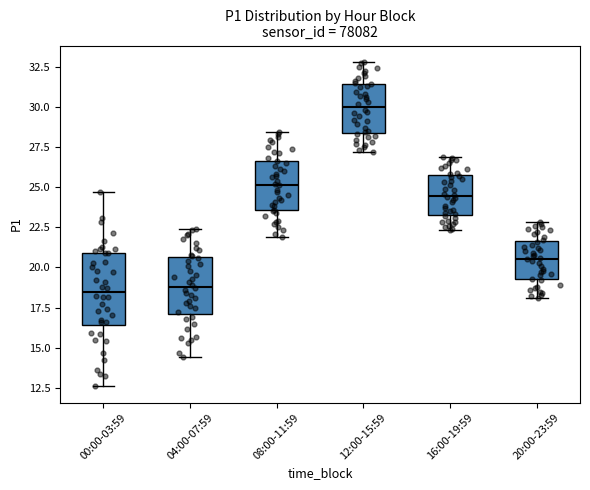

Reading left to right, transcribe this box plot: for each box, give where its median line is, the range the box spans, and where its two whiskers end, as read against the y-axis. The values are not printed on the chart, so give them approximately, as read against the axis.

00:00-03:59: median 18.5, box 16.5 to 21.0, whiskers 12.5 to 24.5
04:00-07:59: median 19.0, box 17.0 to 20.5, whiskers 14.5 to 22.5
08:00-11:59: median 25.0, box 23.5 to 26.5, whiskers 22.0 to 28.5
12:00-15:59: median 30.0, box 28.5 to 31.5, whiskers 27.0 to 33.0
16:00-19:59: median 24.5, box 23.5 to 25.5, whiskers 22.5 to 27.0
20:00-23:59: median 20.5, box 19.5 to 21.5, whiskers 18.0 to 23.0